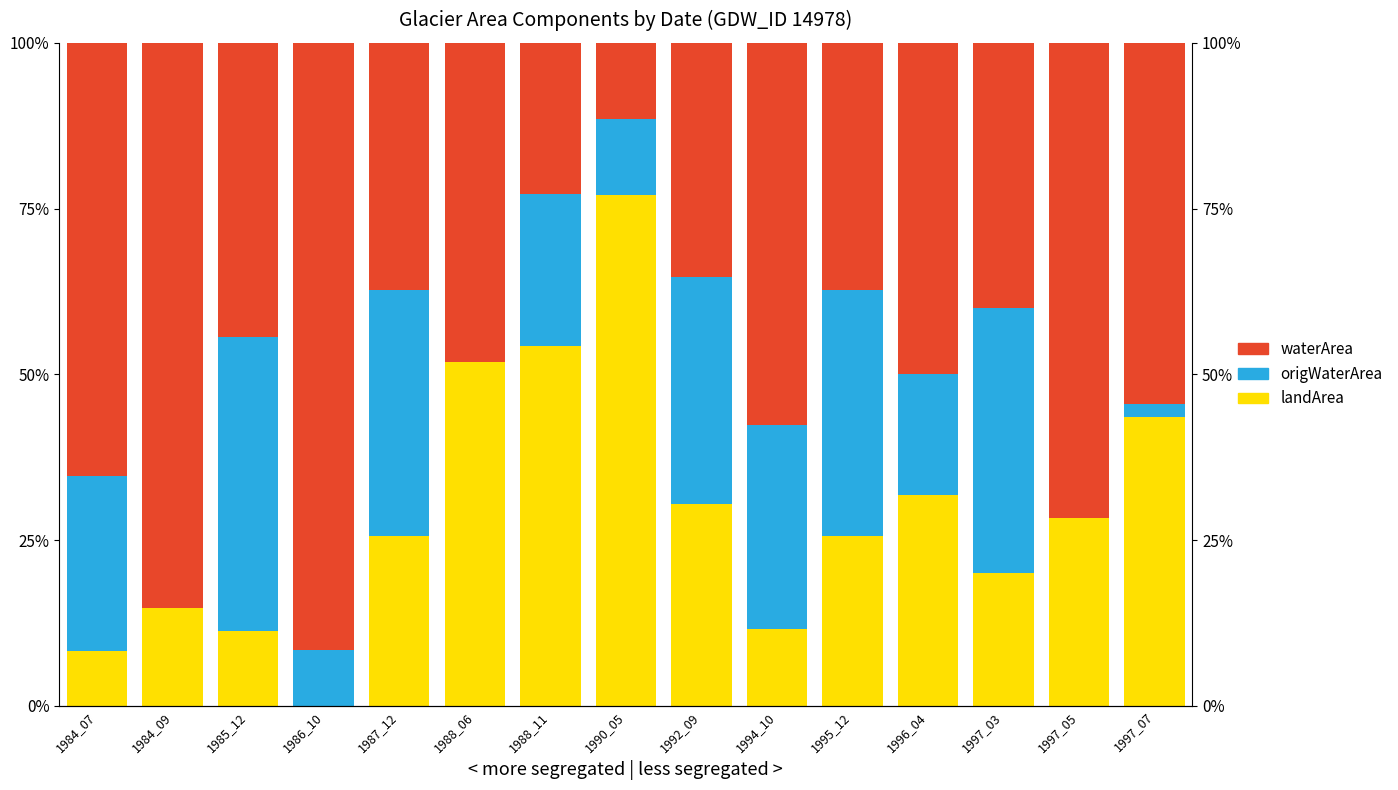

Is the value of waterArea at 1986_10 greater than the value of origWaterArea at 1988_11?

Yes